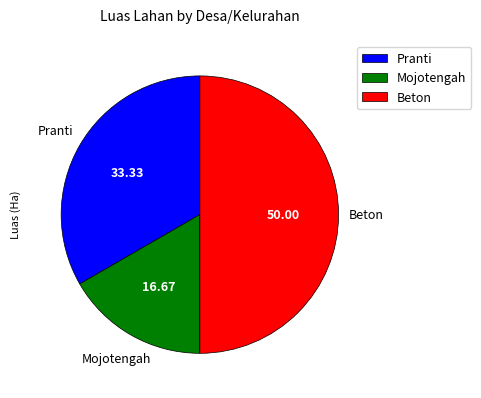

Which has a higher value, Pranti or Mojotengah?

Pranti